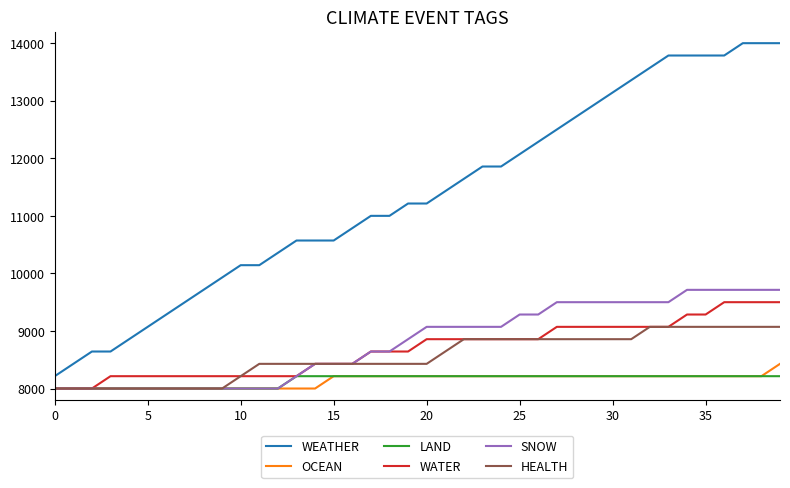

Rank the series by their maximum value, from highest to lowest.

WEATHER, SNOW, WATER, HEALTH, OCEAN, LAND